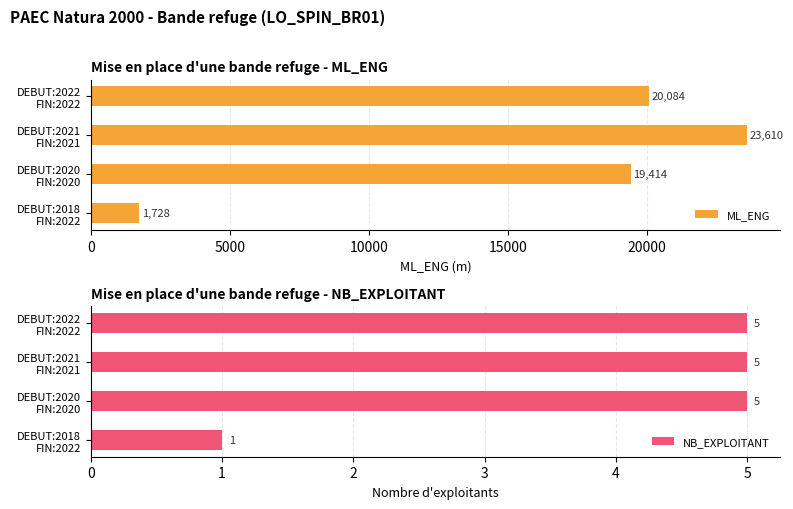

Rank the series by their maximum value, from lowest to highest.

NB_EXPLOITANT, ML_ENG